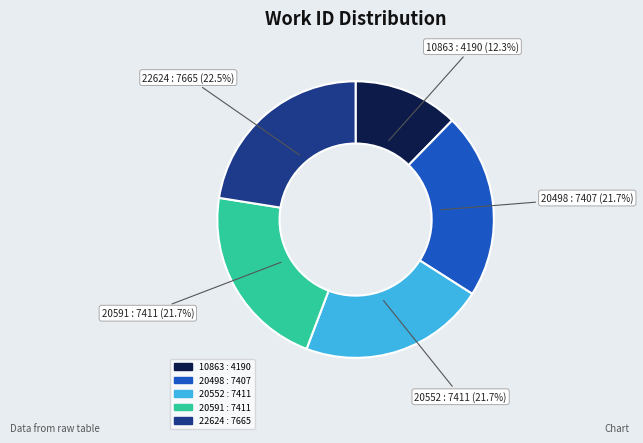

Approximately how many times larger is the value at 20552 compared to 10863?

1.8